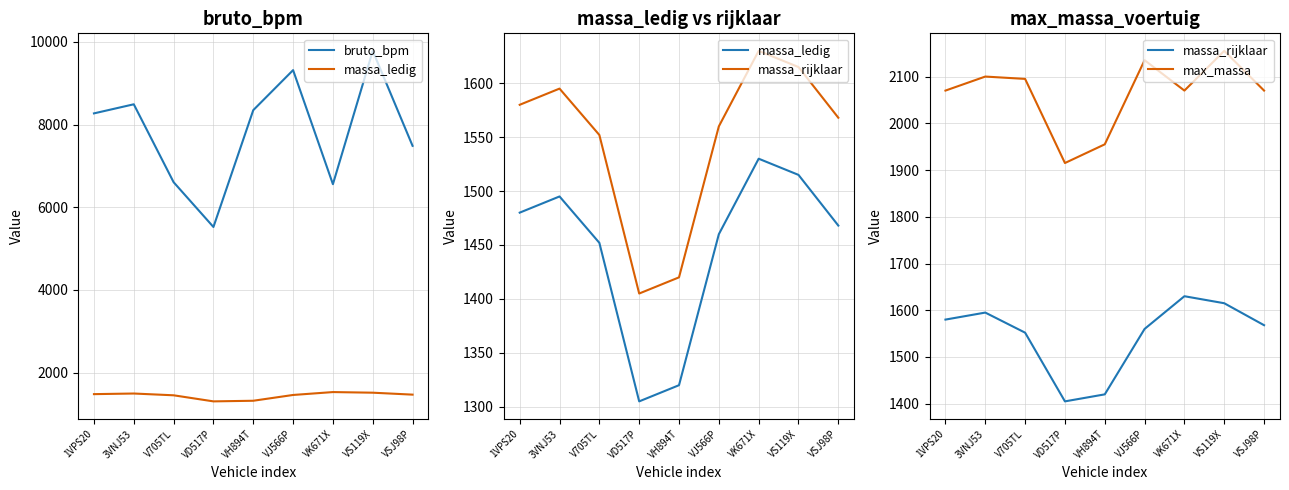

How many interior local peaks does the massa_ledig series have?

2